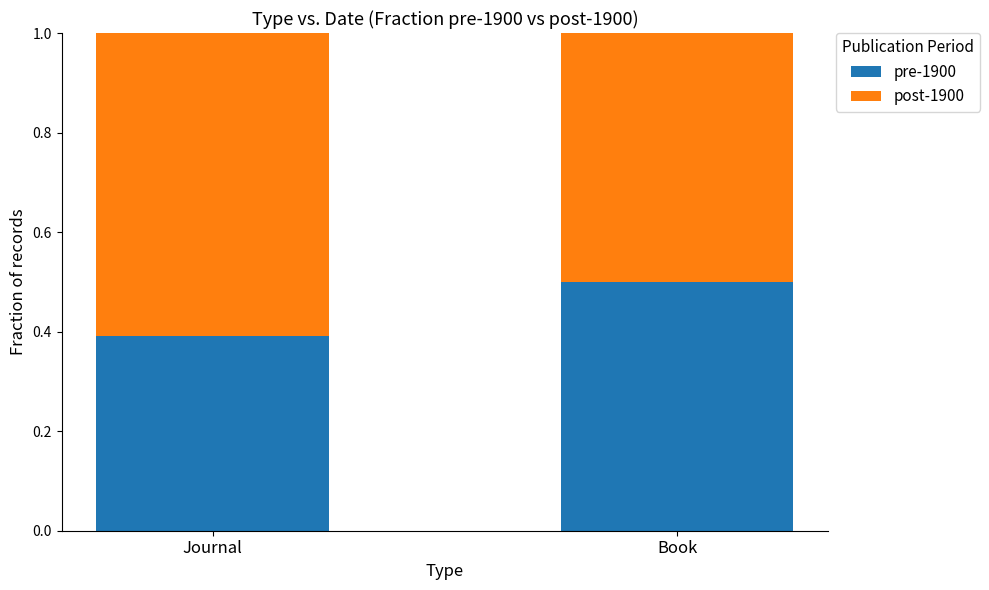

Rank the categories by pre-1900 value from highest to lowest.

Book, Journal